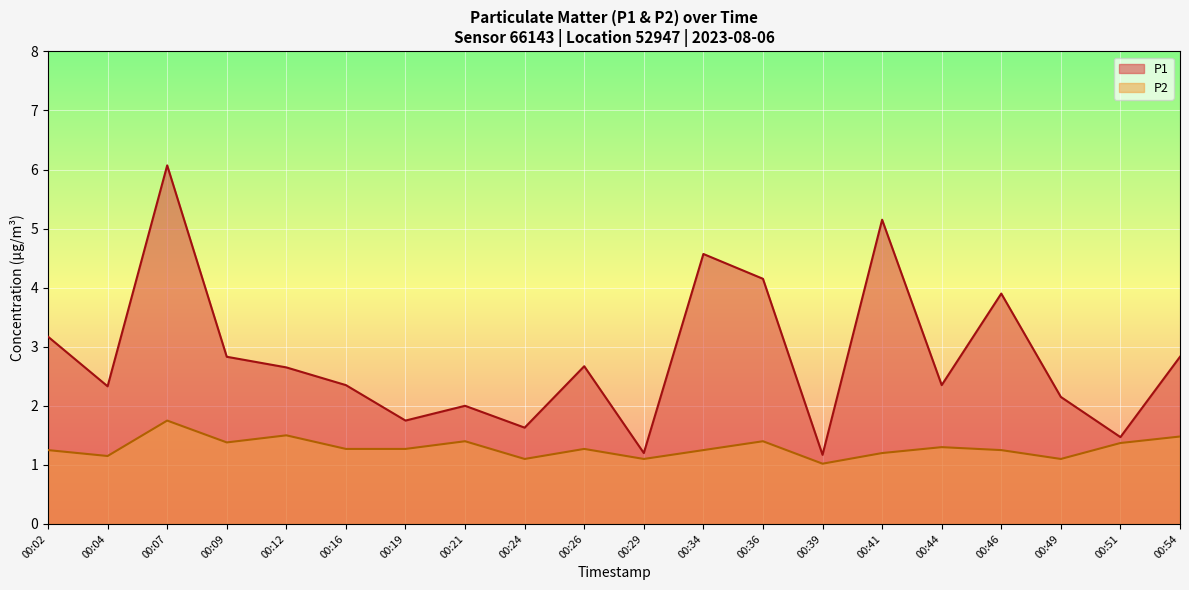

True or false: P2 and P1 intersect in this chart.

False